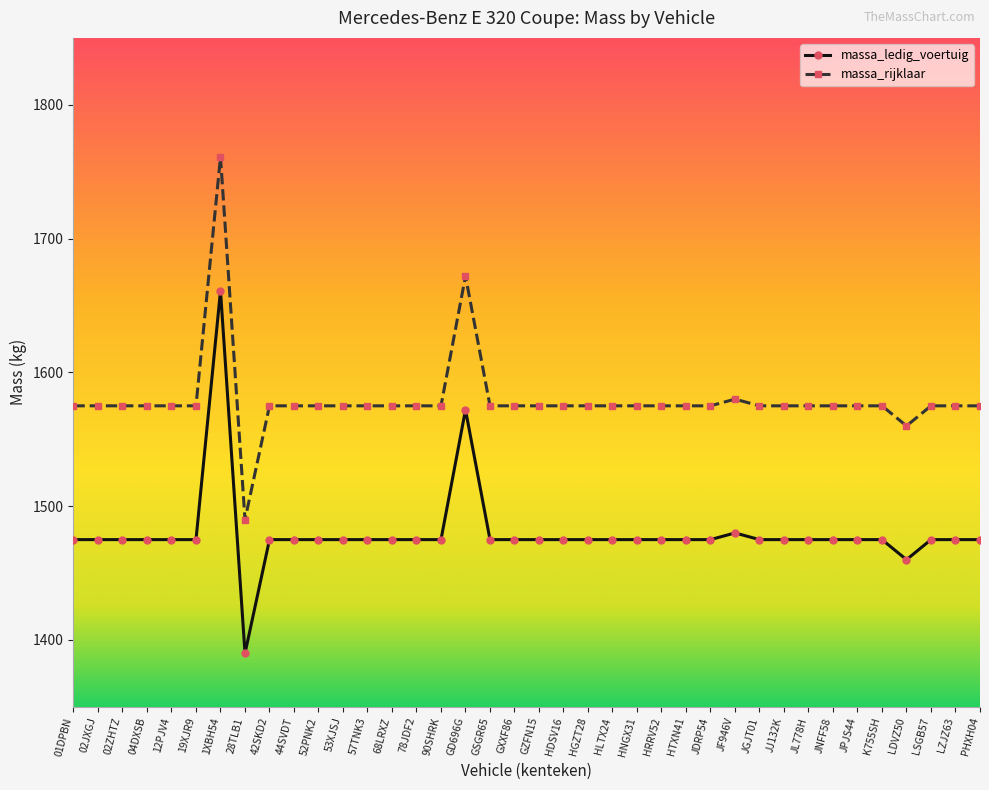

At which category does the chart reach its peak across all series?

1XBH54